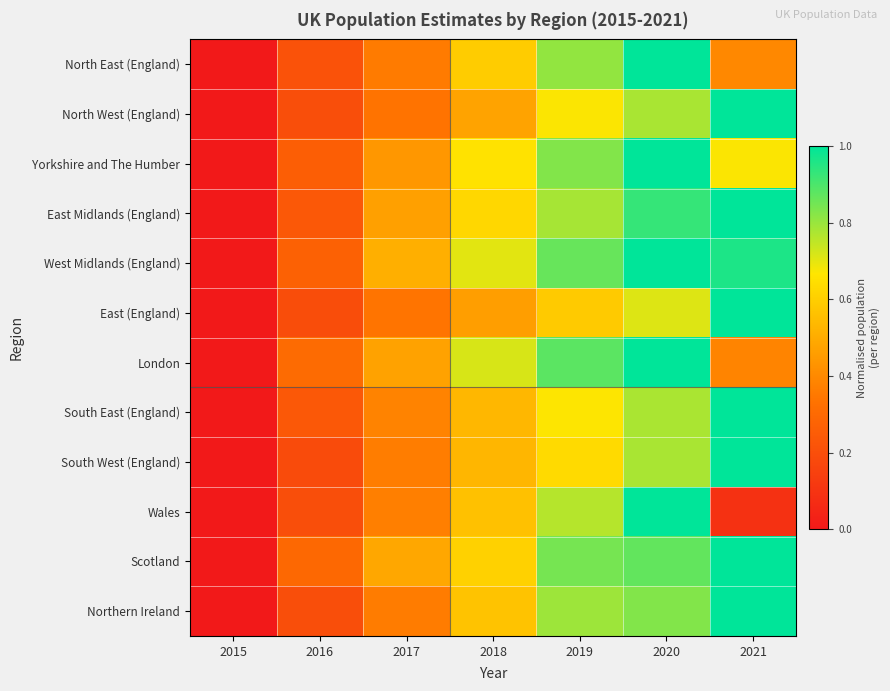

Between 2021 and 2015, which is larger?

2021